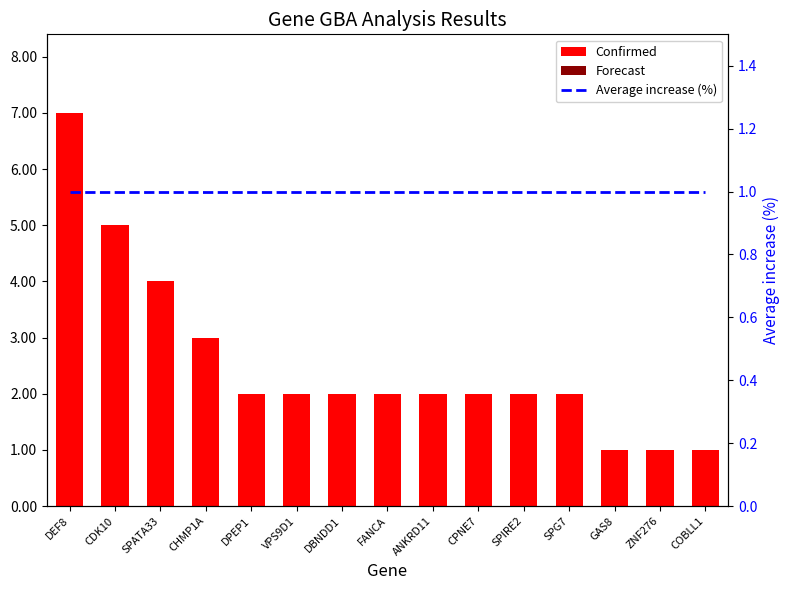

What is the difference between the highest and lowest values at DPEP1?

2